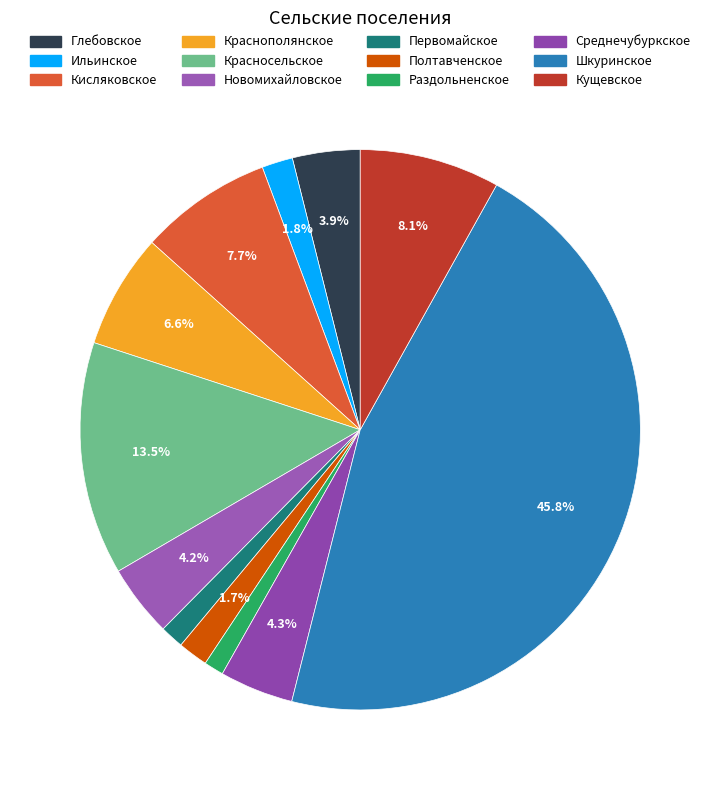

Count the number of slices in the pie.

12